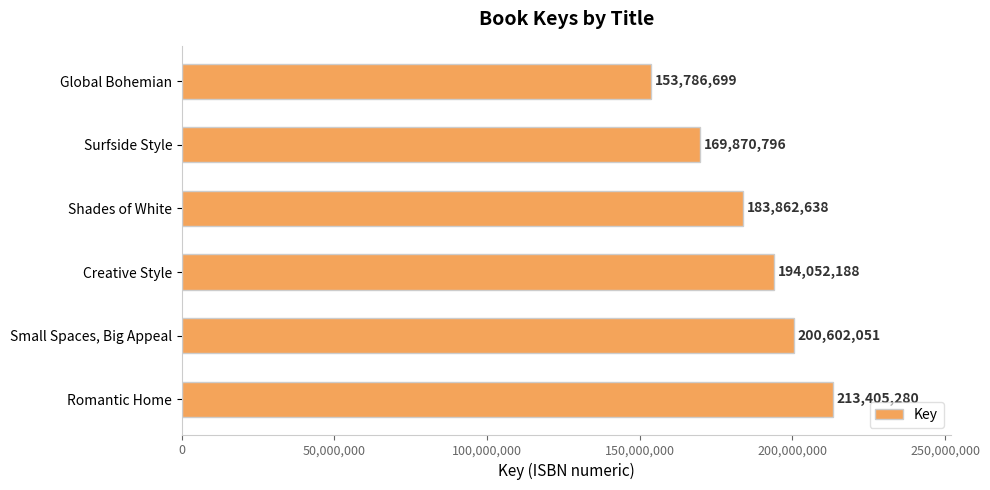

At which label is the value closest to 183595989?

Shades of White